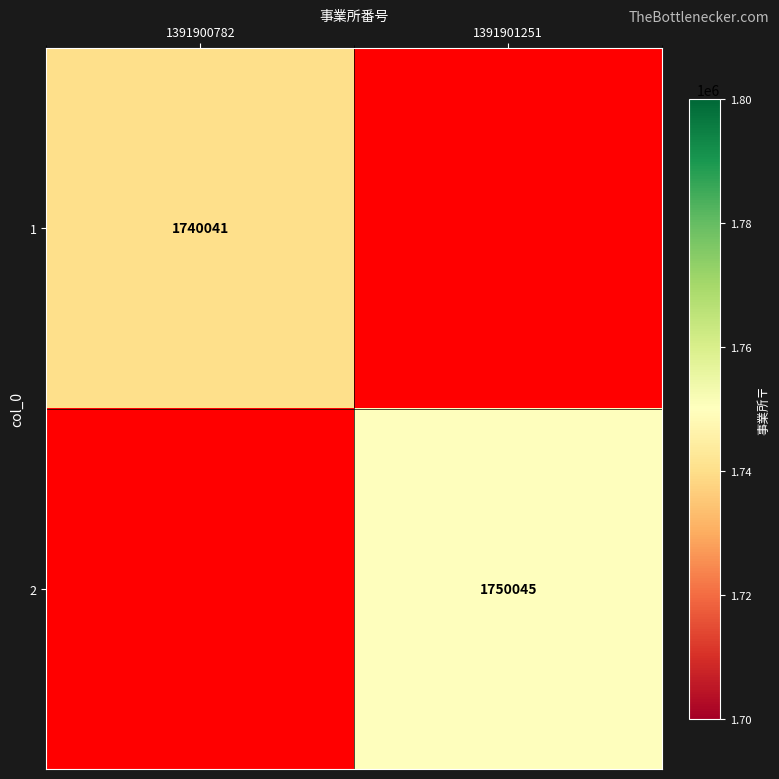

What is the minimum value shown in the chart?

1740041.0